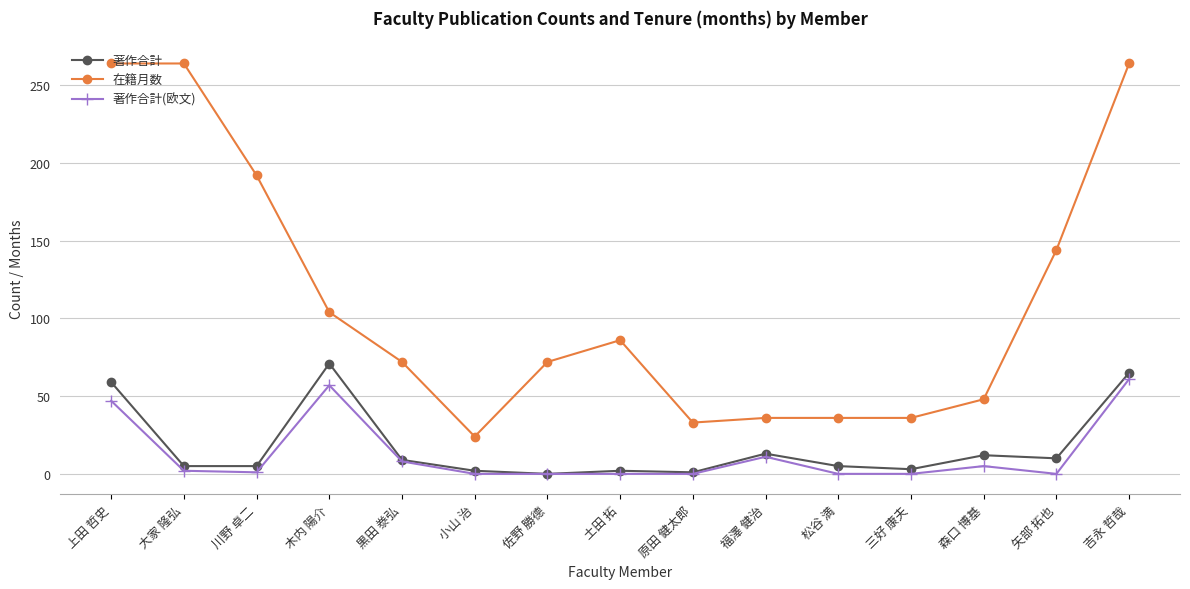

What position from the right is 大家 隆弘?

14